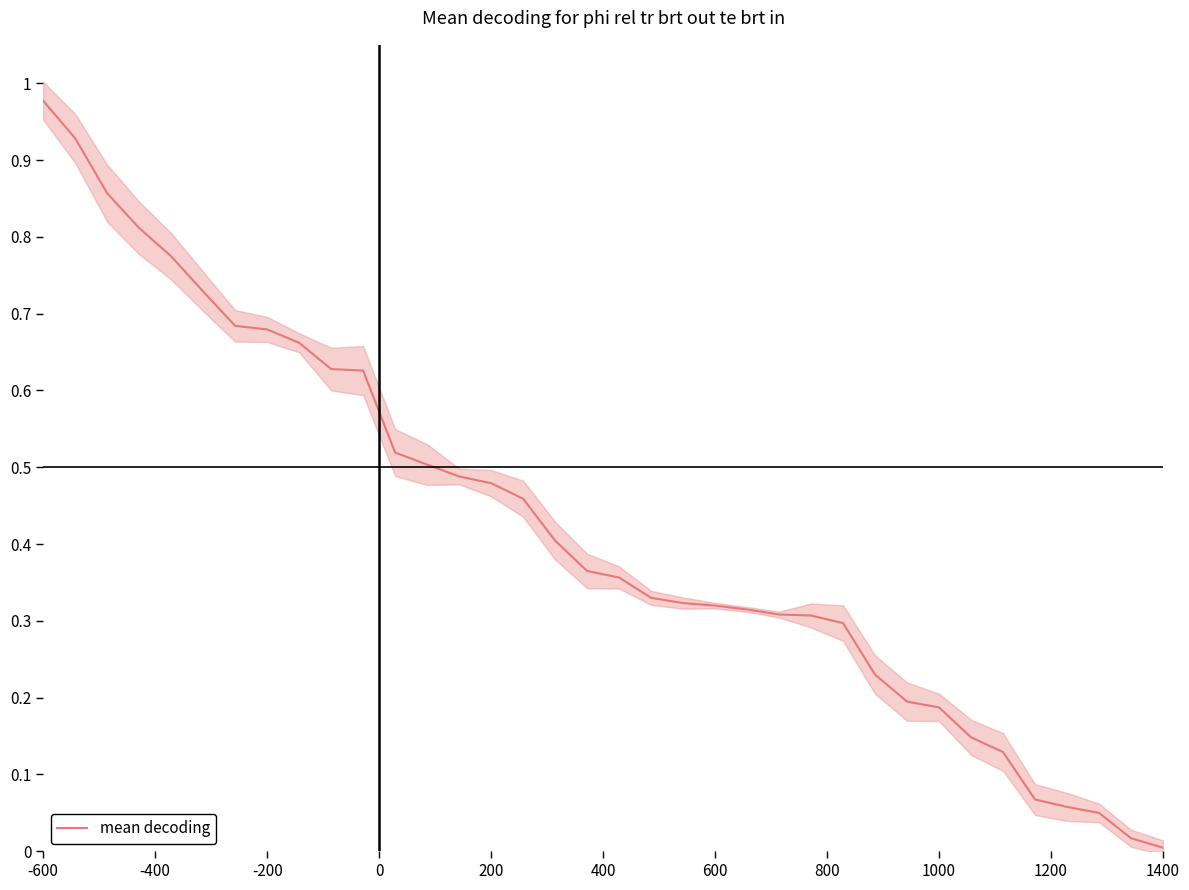

At which label does mean decoding reach its peak?

-600